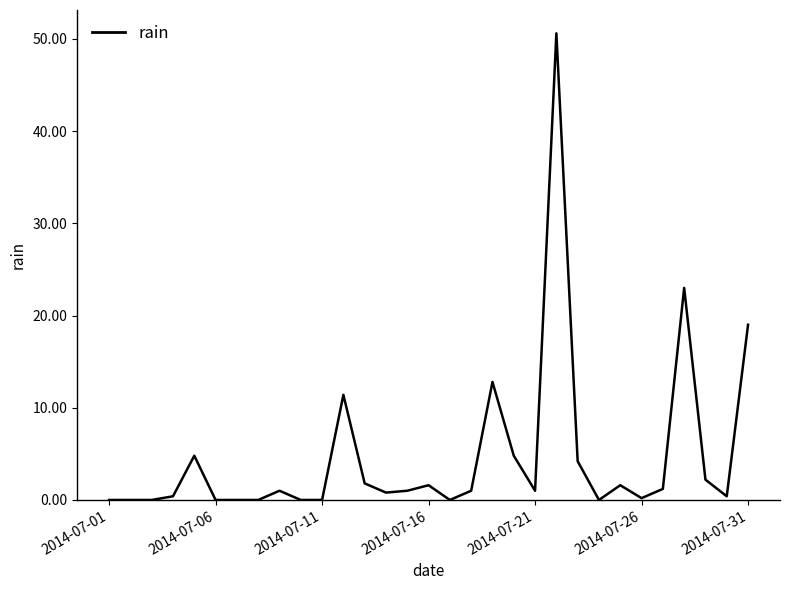

Does the chart have visible grid lines?

No